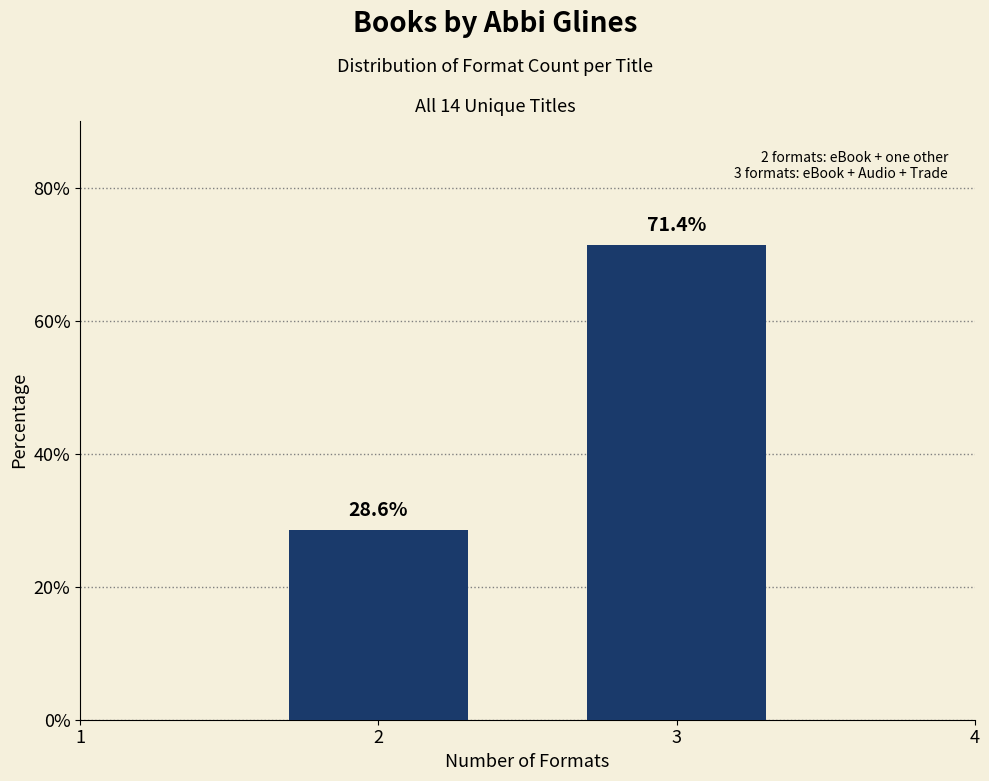

Reading left to right, what are all the values shown in this chart?

28.6	71.4